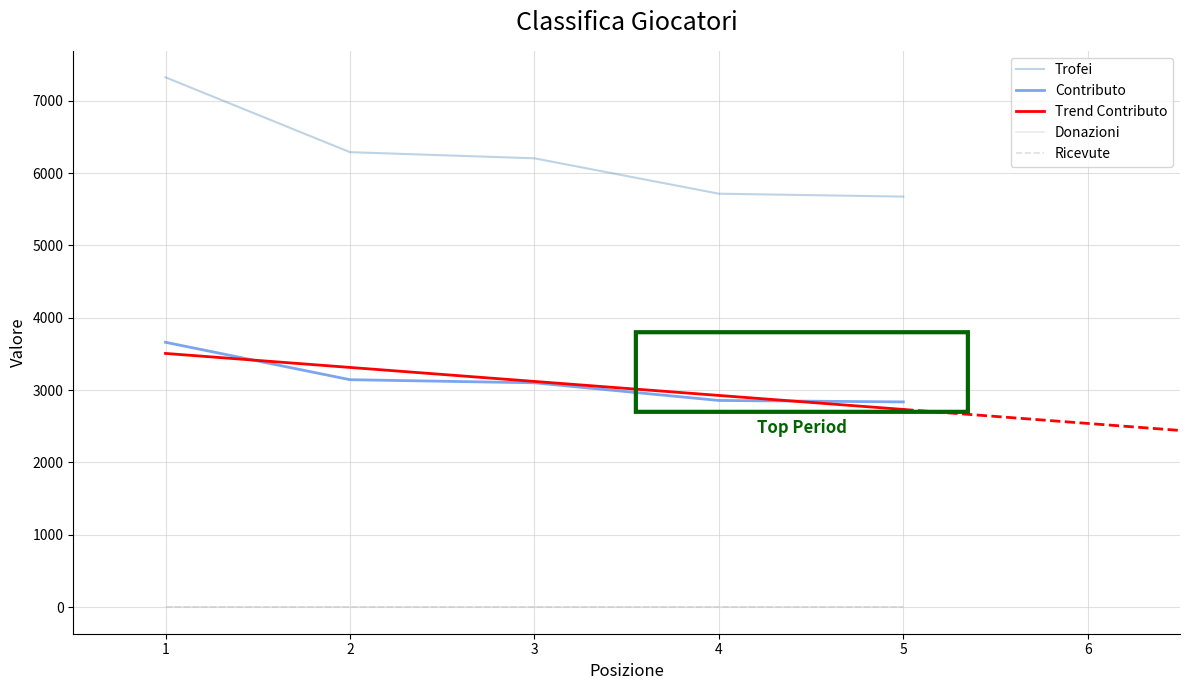

The value of Trend Contributo at 4 is 1239.8. True or false?

False